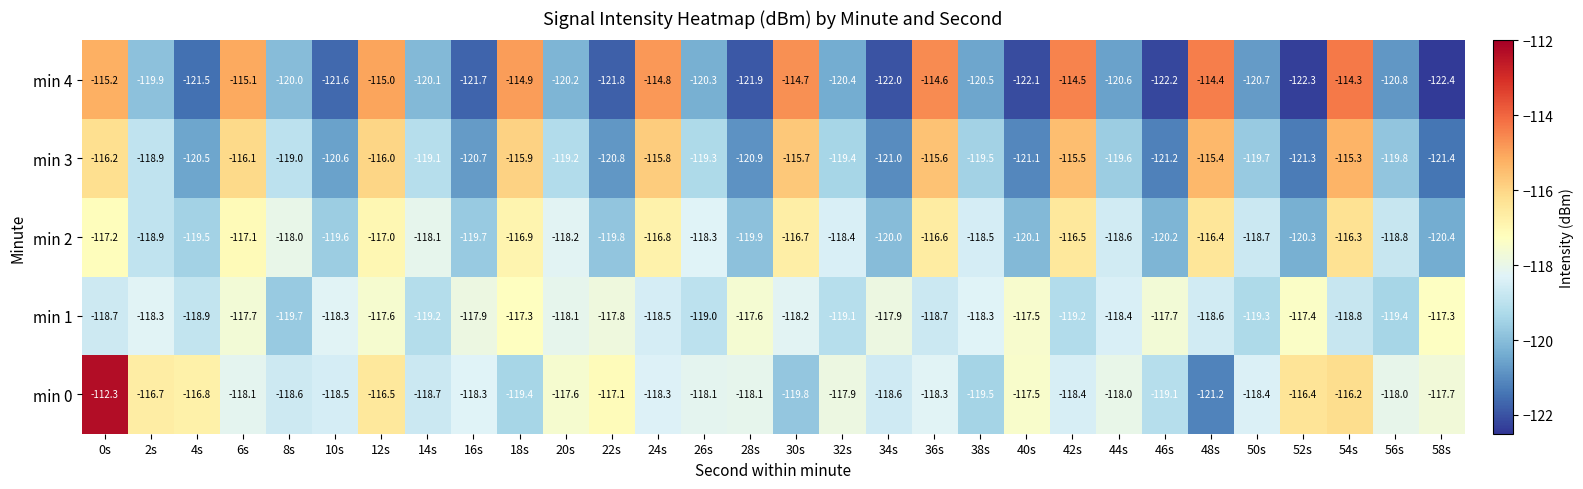

Is it true that min 2 equals -45.9 at 28s?

False